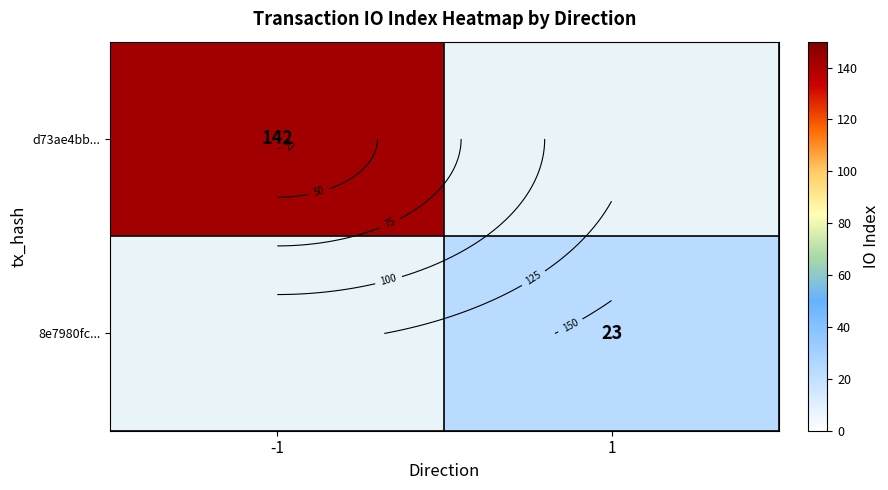

The value of d73ae4bb... at -1 is 142.0. True or false?

True